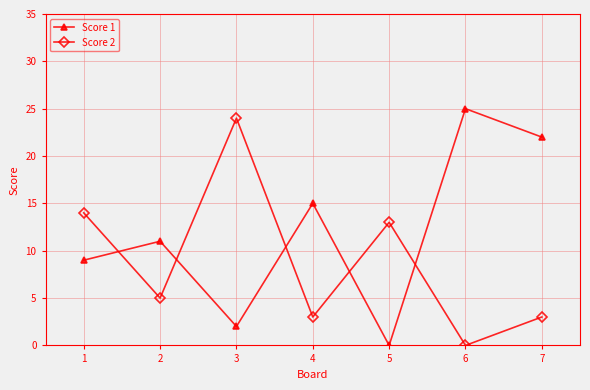

Where do Score 1 and Score 2 first cross each other?

1 and 2